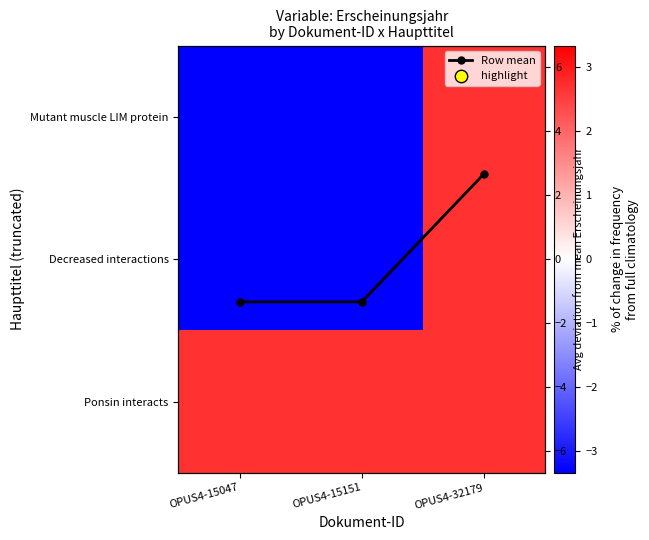

At how many categories does at least one series exceed -1?

3